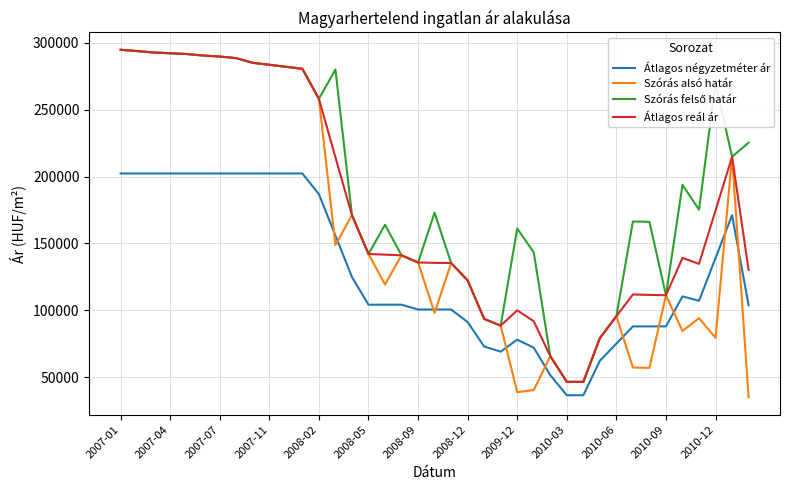

What is the maximum value shown in the chart?

294864